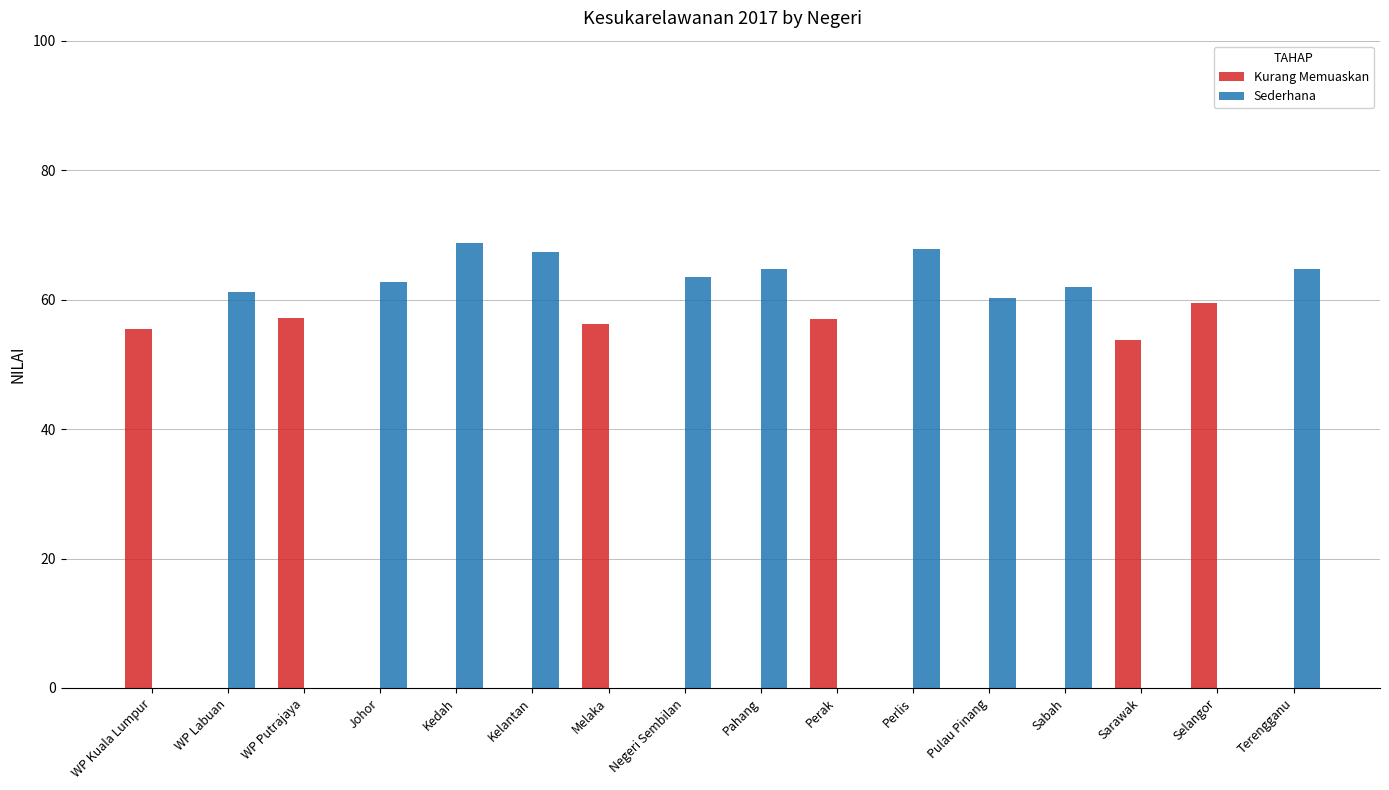

What is the sum of all Sederhana values?

642.7